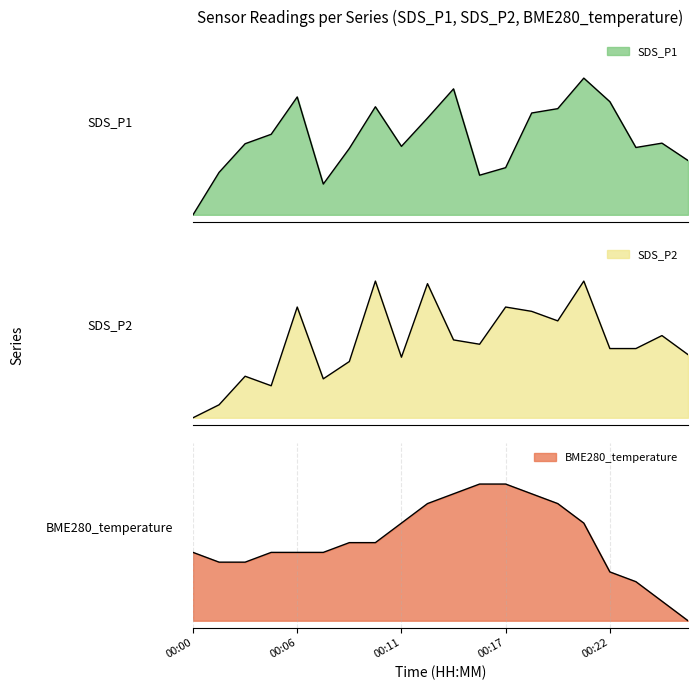

Reading left to right, extract all data points from this chart.

SDS_P1: 0.0	0.3	0.5	0.6	0.9	0.2	0.5	0.8	0.5	0.7	0.9	0.3	0.3	0.7	0.8	1.0	0.8	0.5	0.5	0.4
SDS_P2: 0.0	0.1	0.3	0.2	0.8	0.3	0.4	1.0	0.4	1.0	0.6	0.5	0.8	0.8	0.7	1.0	0.5	0.5	0.6	0.5
BME280_temperature: 0.5	0.4	0.4	0.5	0.5	0.5	0.6	0.6	0.7	0.9	0.9	1.0	1.0	0.9	0.9	0.7	0.4	0.3	0.1	0.0